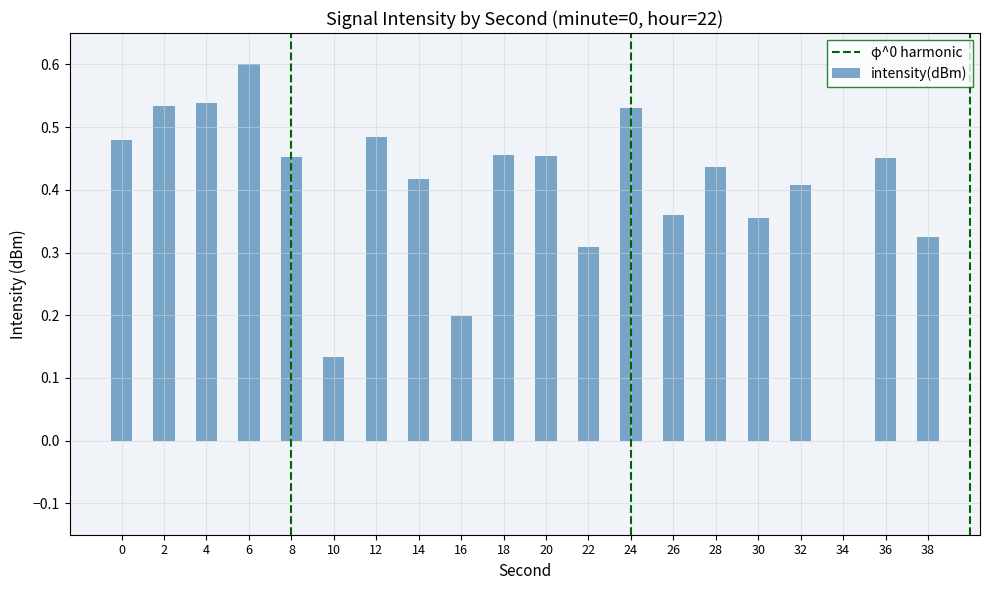

Between 22 and 24, which is larger?

24